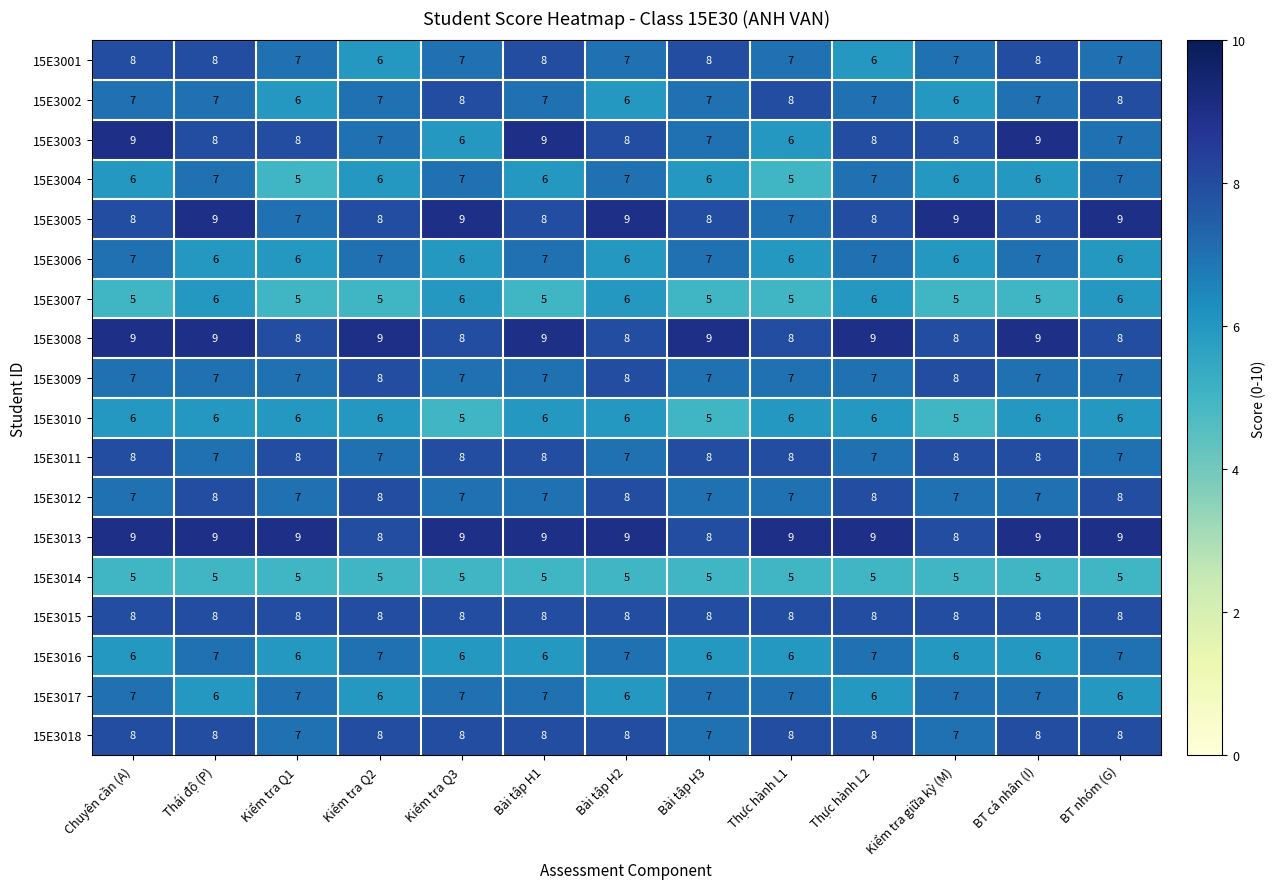

Between Bài tập H2 and BT nhóm (G), which series saw the biggest shift?

15E3002